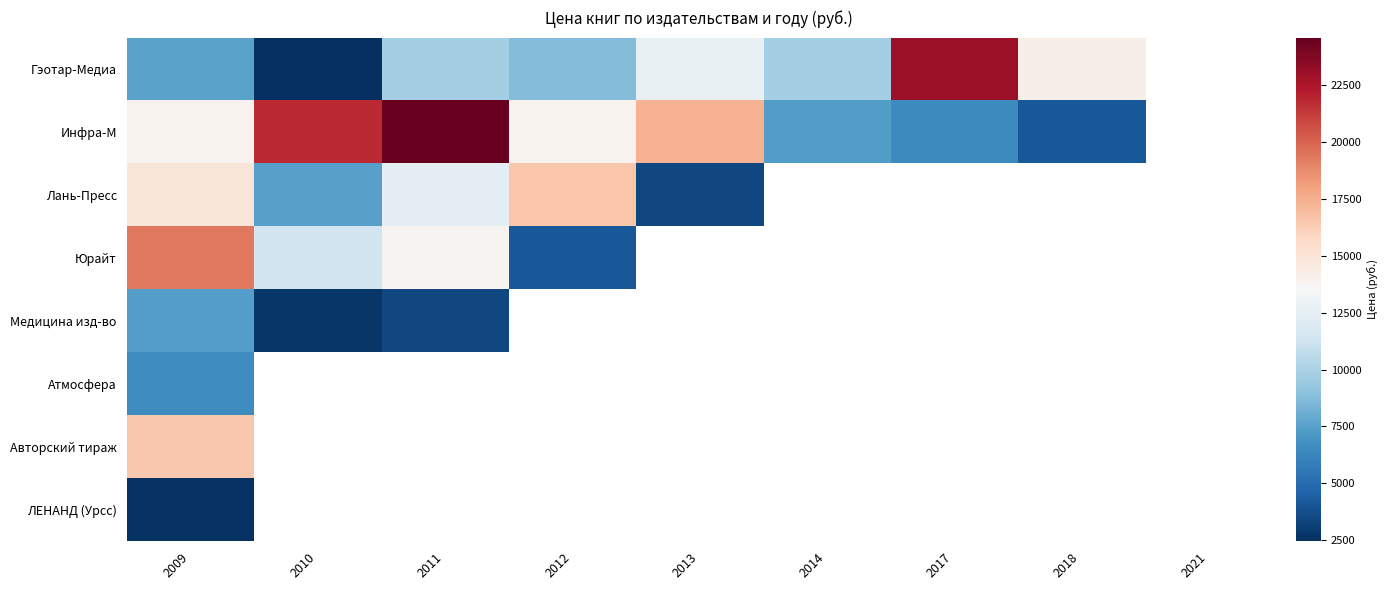

List the series in order of their peak value, lowest first.

ЛЕНАНД (Урсс), Атмосфера, Медицина изд-во, Авторский тираж, Лань-Пресс, Юрайт, Гэотар-Медиа, Инфра-М